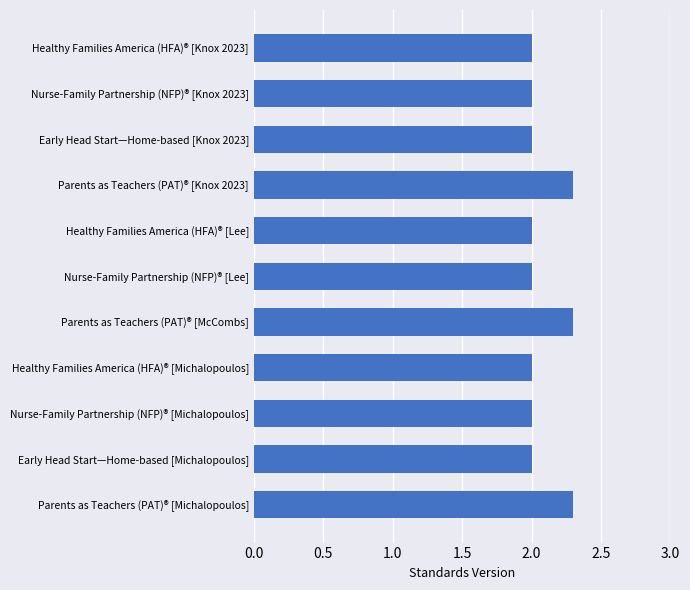

What is the label of the 1st bar from the bottom?

Parents as Teachers (PAT)® [Michalopoulos]